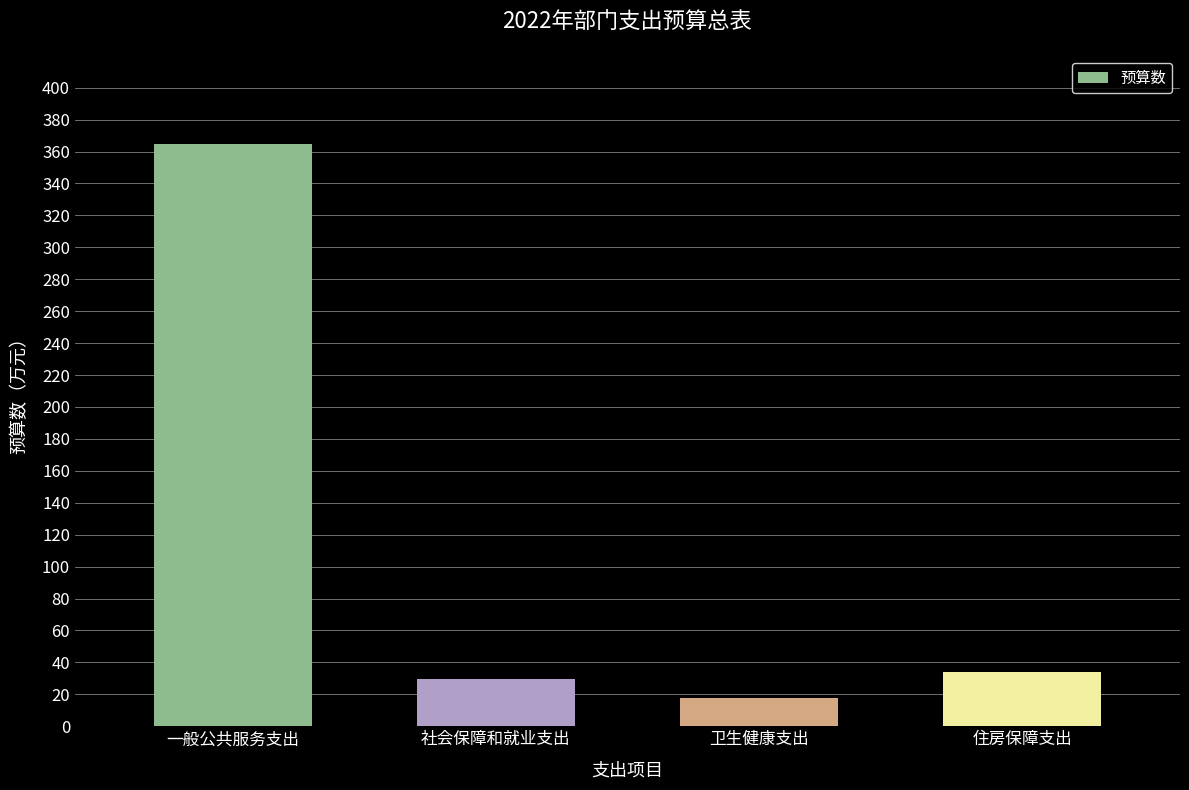

What value does the data have at 一般公共服务支出?

365.0